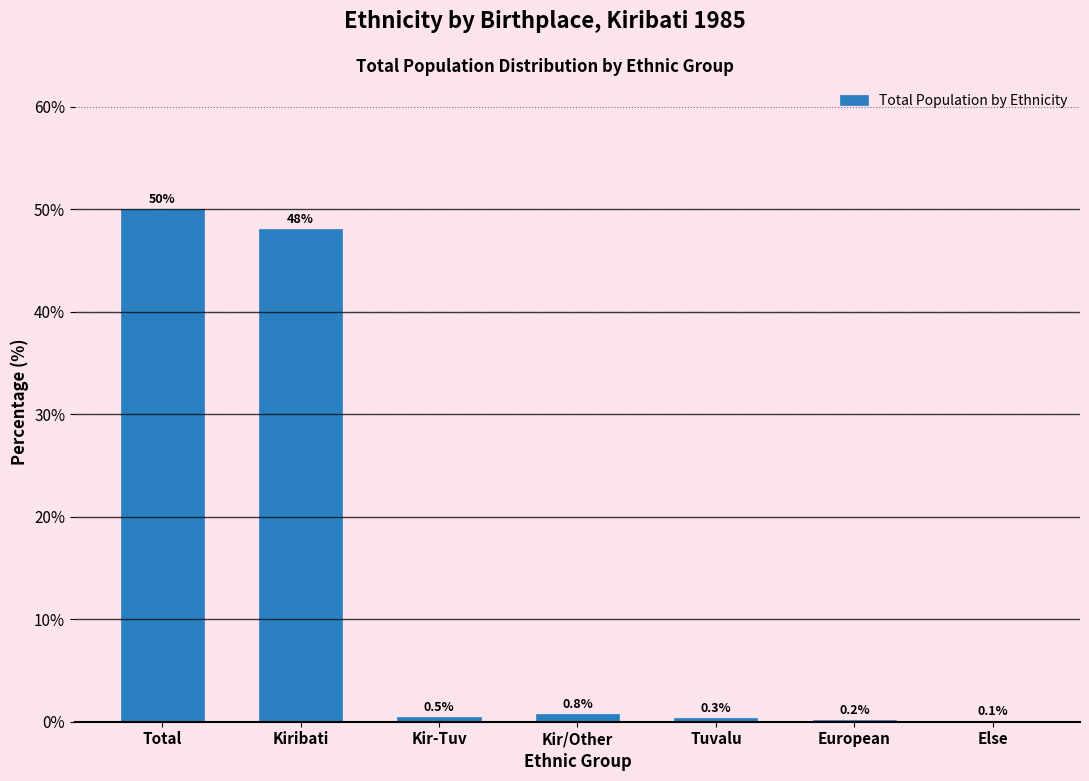

Reading right to left, list all the values displayed in this chart.

Else=0.1	European=0.2	Tuvalu=0.3	Kir/Other=0.8	Kir-Tuv=0.5	Kiribati=48.1	Total=50.0